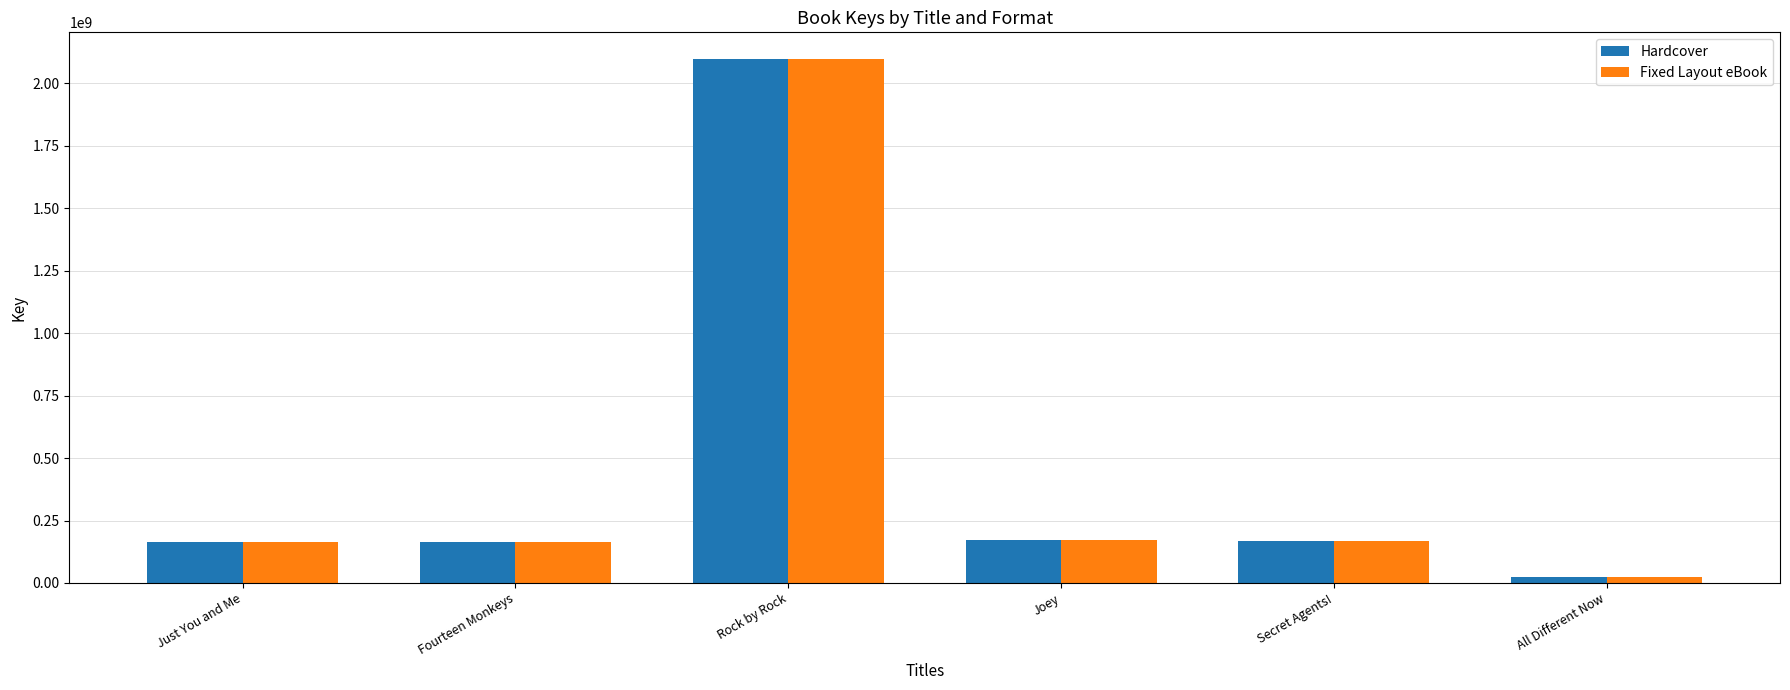

At how many categories does at least one series exceed 1158068715?

1